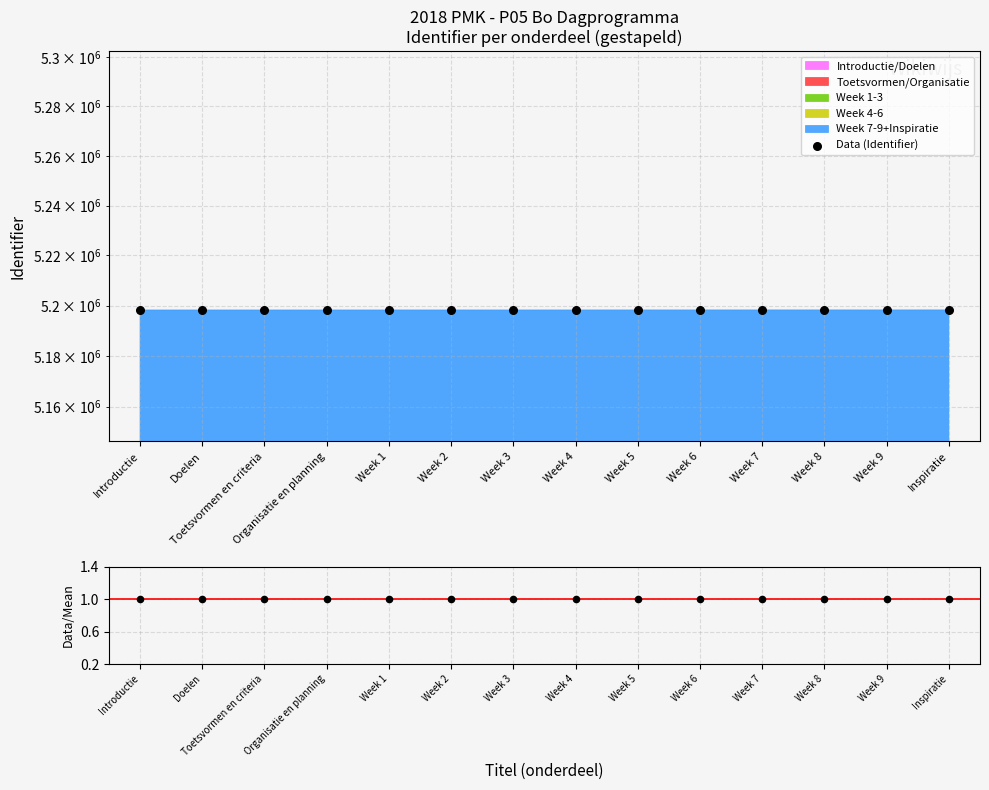

Which series has the largest Y range (max minus min)?

Data (Identifier)